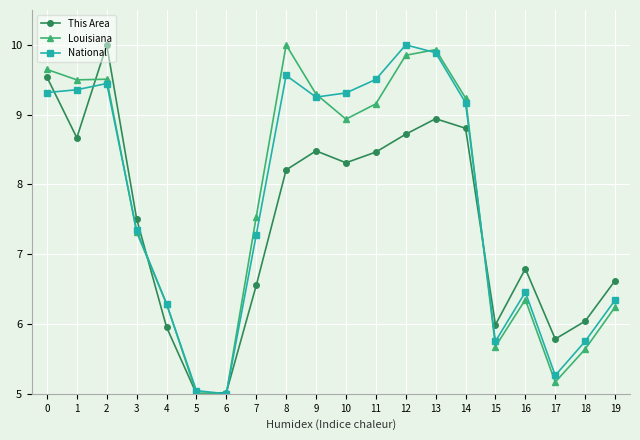

True or false: Louisiana has a value of 7.3 at 3.

True